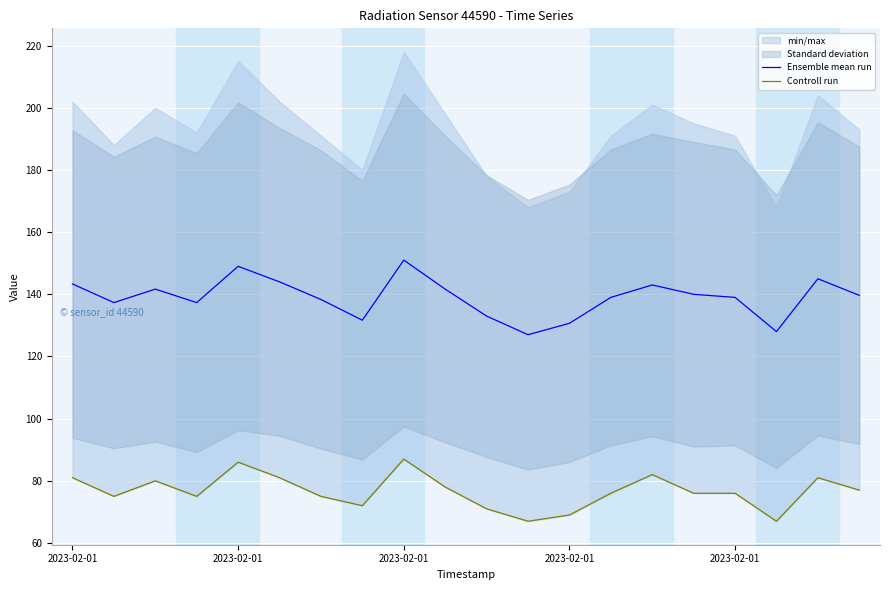

Which has a higher value, 12 or 19?

19